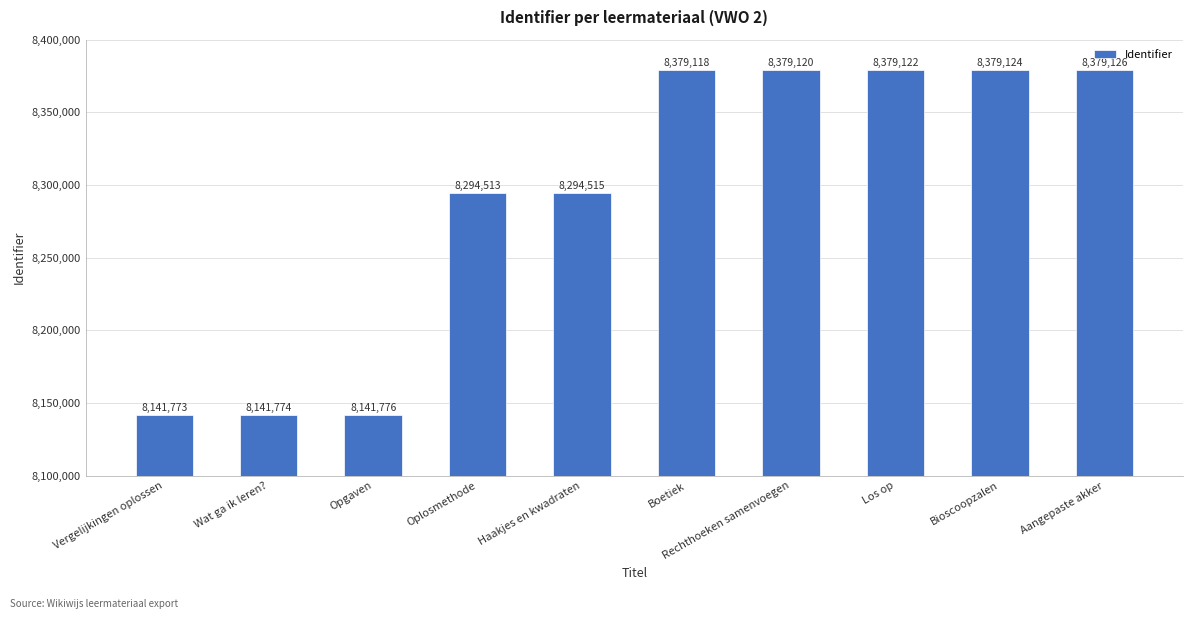

Reading left to right, list all the values displayed in this chart.

Vergelijkingen oplossen=8141773	Wat ga ik leren?=8141774	Opgaven=8141776	Oplosmethode=8294513	Haakjes en kwadraten=8294515	Boetiek=8379118	Rechthoeken samenvoegen=8379120	Los op=8379122	Bioscoopzalen=8379124	Aangepaste akker=8379126